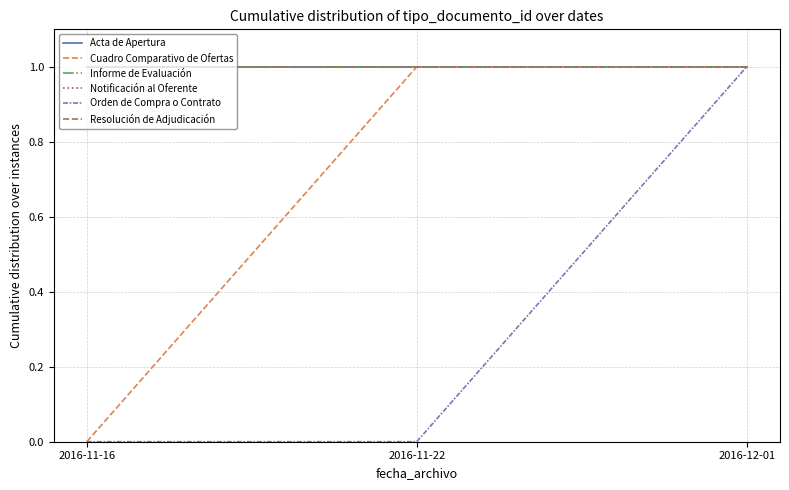

At which label is Notificación al Oferente closest to 1?

2016-11-16